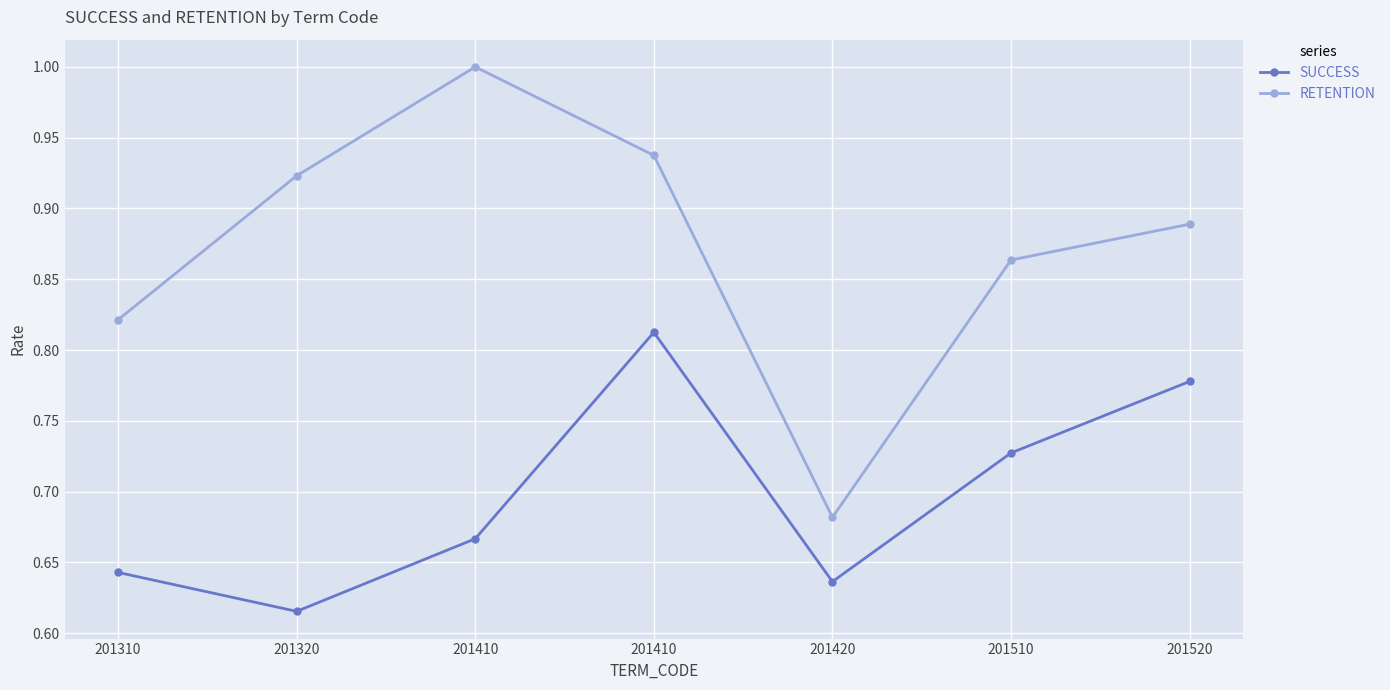

Rank the series by their average value, from highest to lowest.

RETENTION, SUCCESS